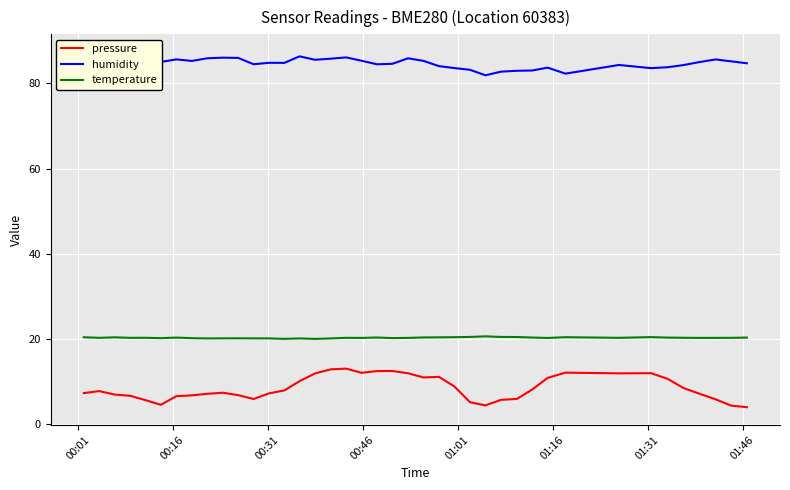

What are all the series names shown in the legend?

pressure, humidity, temperature